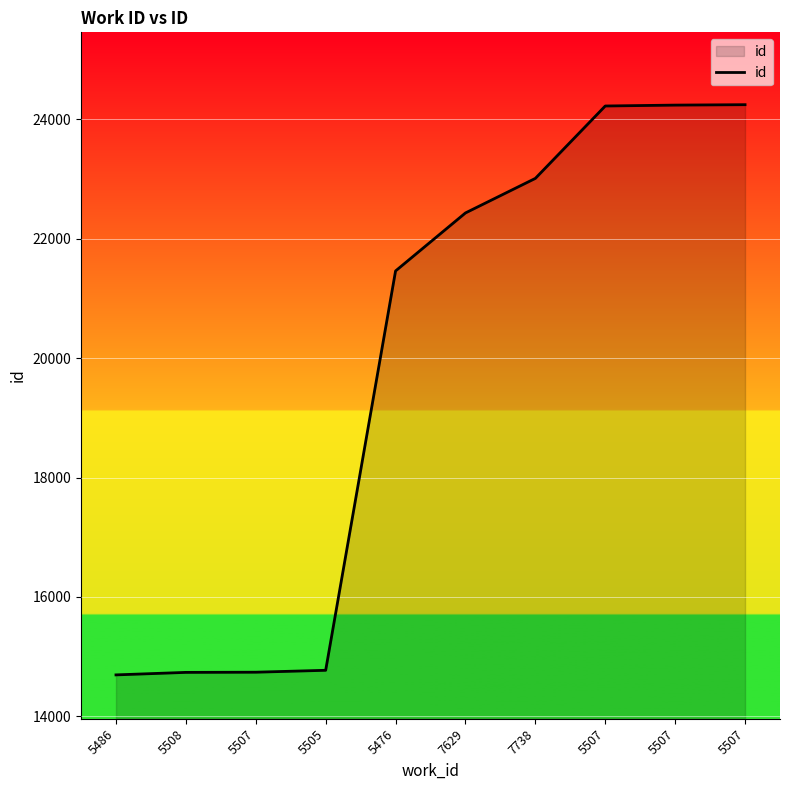

What is the approximate value at 5476?

21462